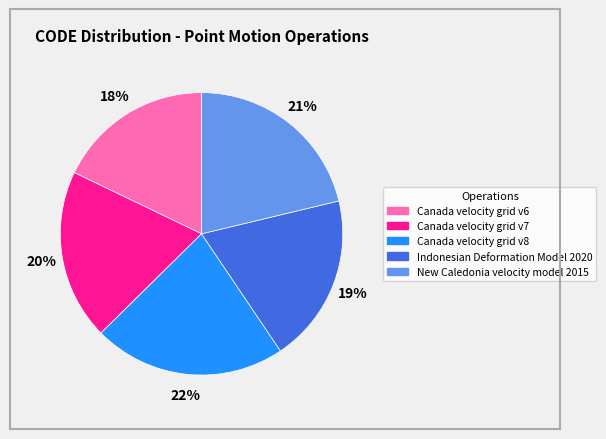

To the nearest percent, what portion does Canada velocity grid v7 represent?

20%